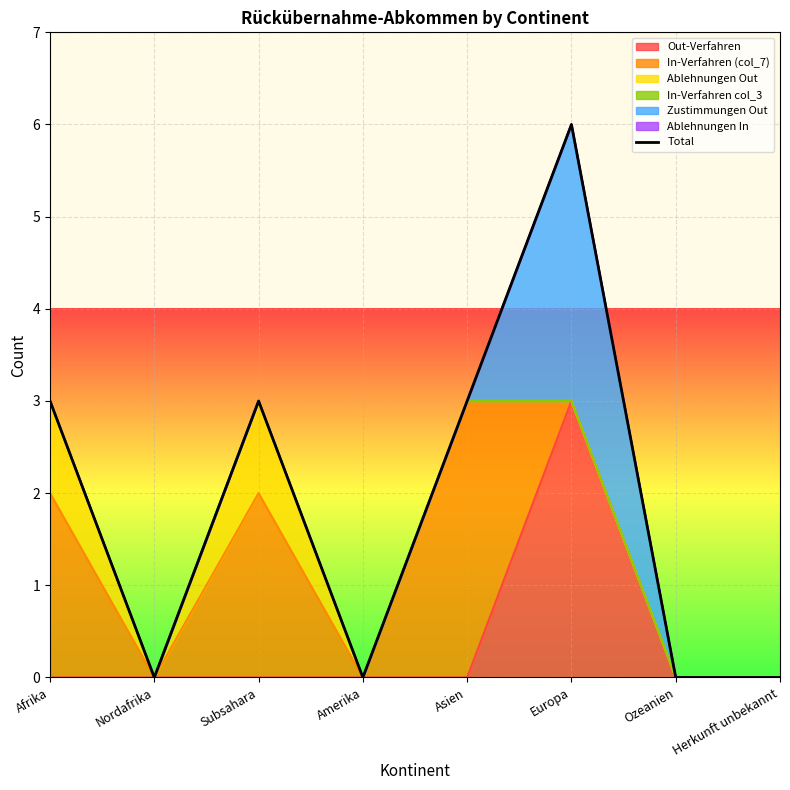

What is the average value?

2